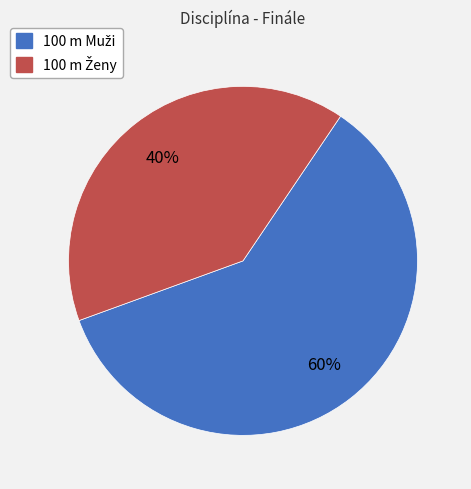

Does any single category account for the majority?

Yes